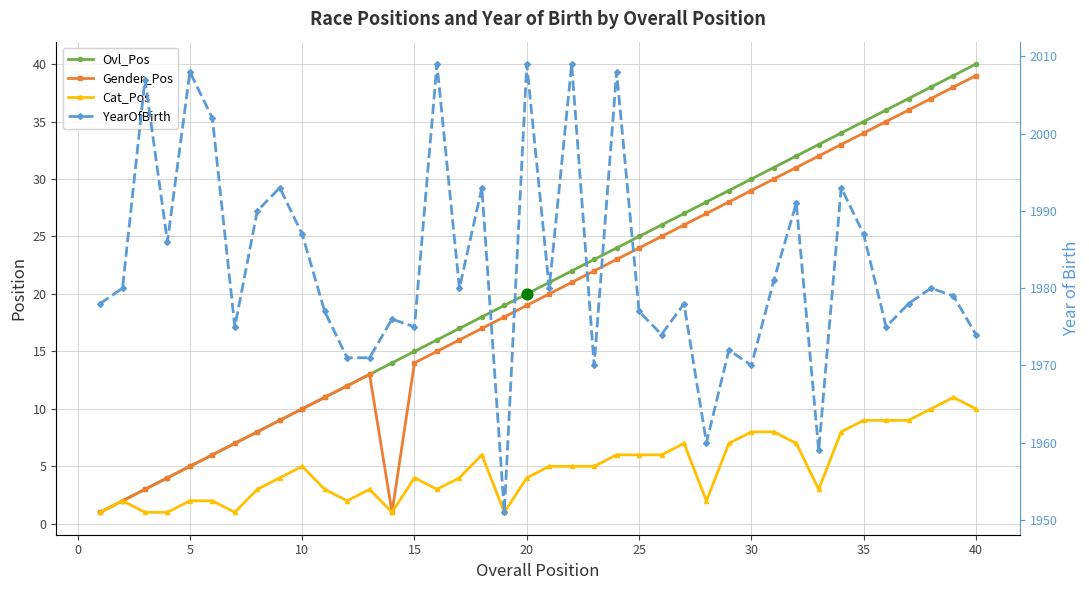

Which series has the largest Y range (max minus min)?

YearOfBirth